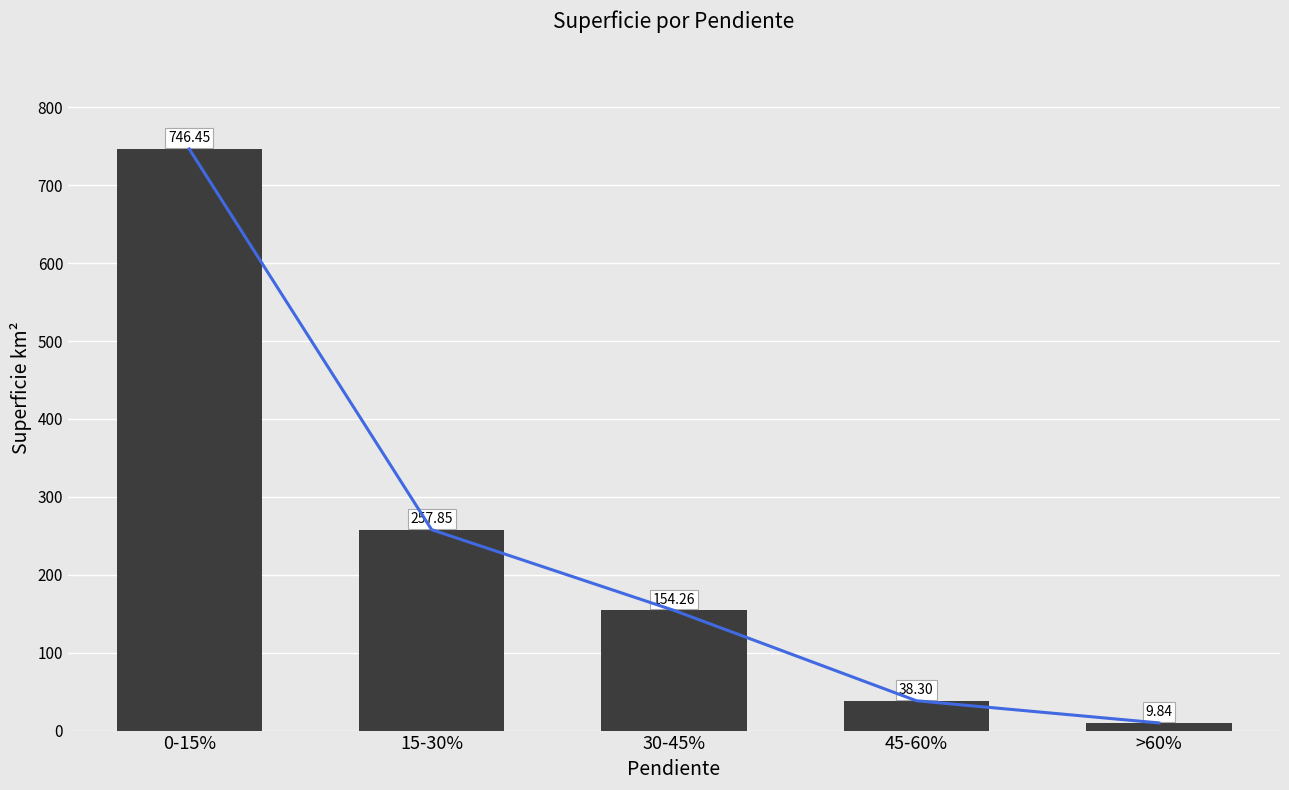

Rank the categories by value from highest to lowest.

0-15%, 15-30%, 30-45%, 45-60%, >60%